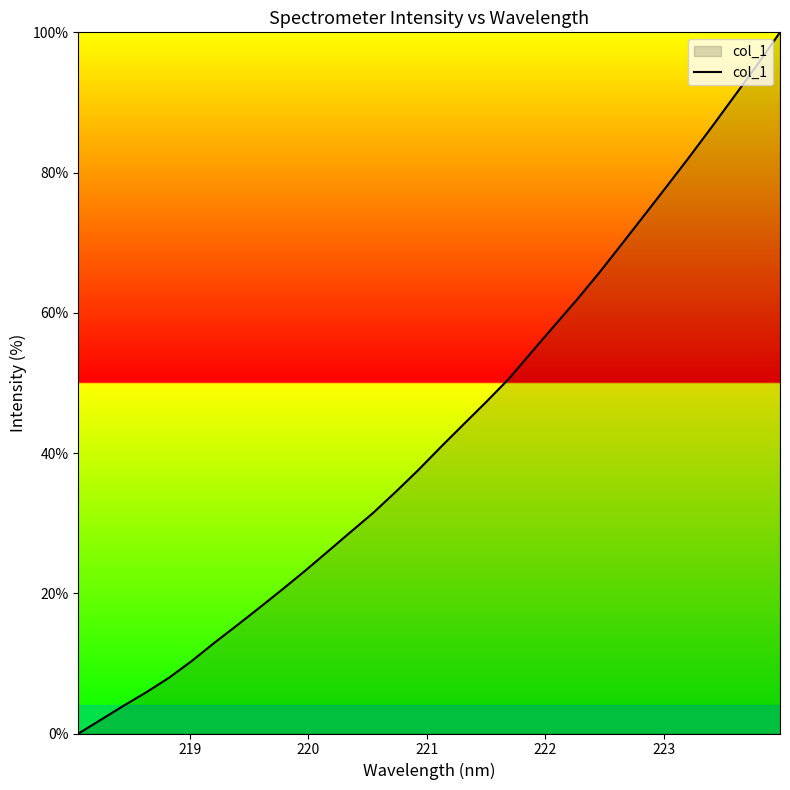

Reading right to left, extract all data points from this chart.

100.0	95.4	91.0	86.6	82.3	78.1	73.9	69.8	65.7	61.8	58.1	54.3	50.6	47.3	44.1	40.9	37.6	34.4	31.4	28.7	25.9	23.2	20.6	18.0	15.4	12.9	10.3	8.0	5.9	4.0	2.0	0.0